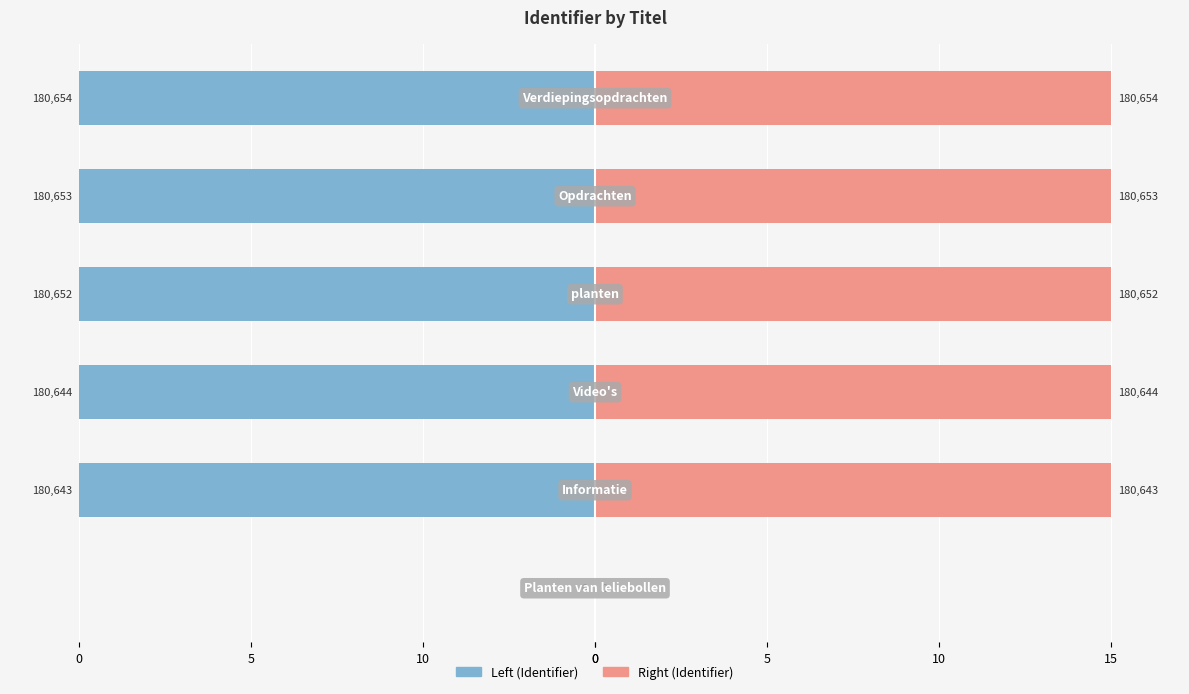

Reading left to right, extract all data points from this chart.

Identifier (left): 0=0.0	10=-15.0	5=-15.0	0=-15.0	0=-15.0	5=-15.0
Identifier (right): 0=0.0	10=15.0	5=15.0	0=15.0	0=15.0	5=15.0